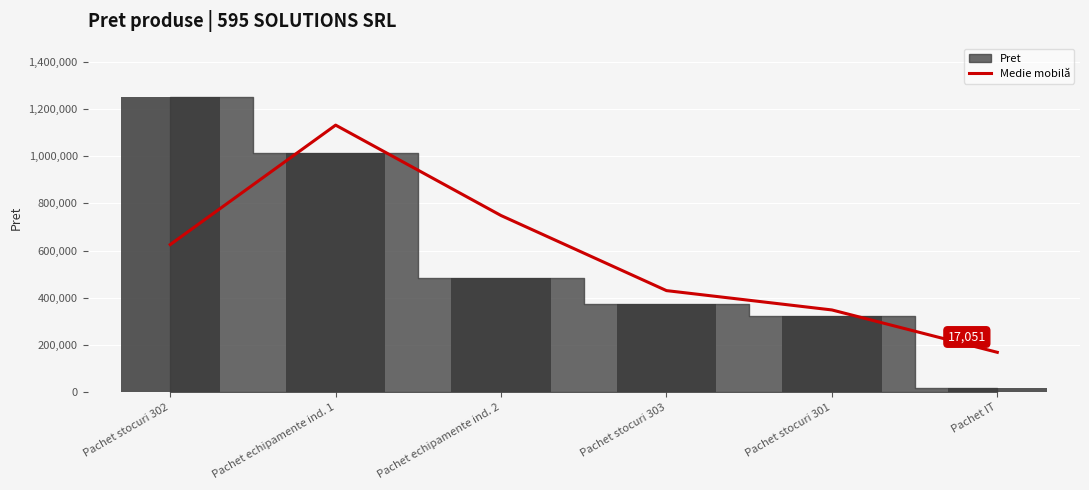

How many bars are there in total?

6